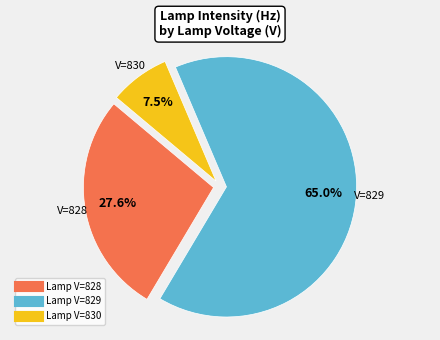

Is there a majority slice in this chart?

Yes